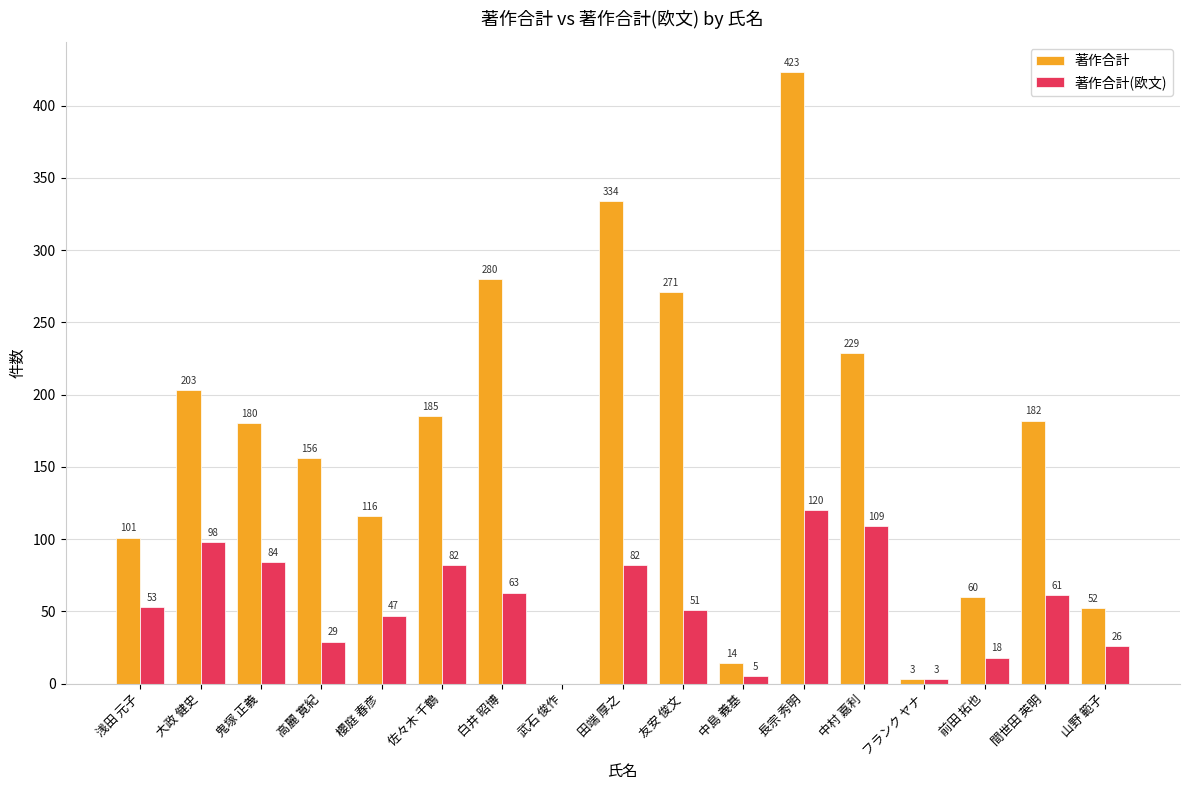

At which label is 著作合計 closest to 211?

大政 健史